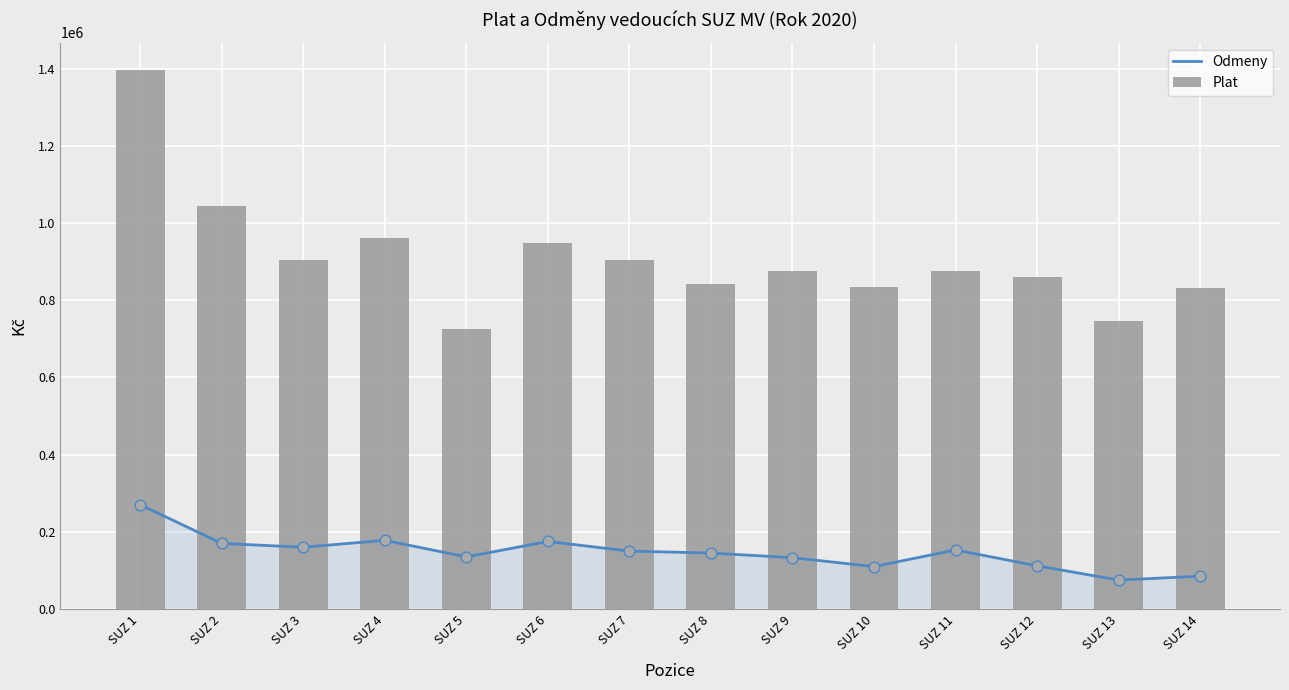

Which series has the largest Y range (max minus min)?

Plat